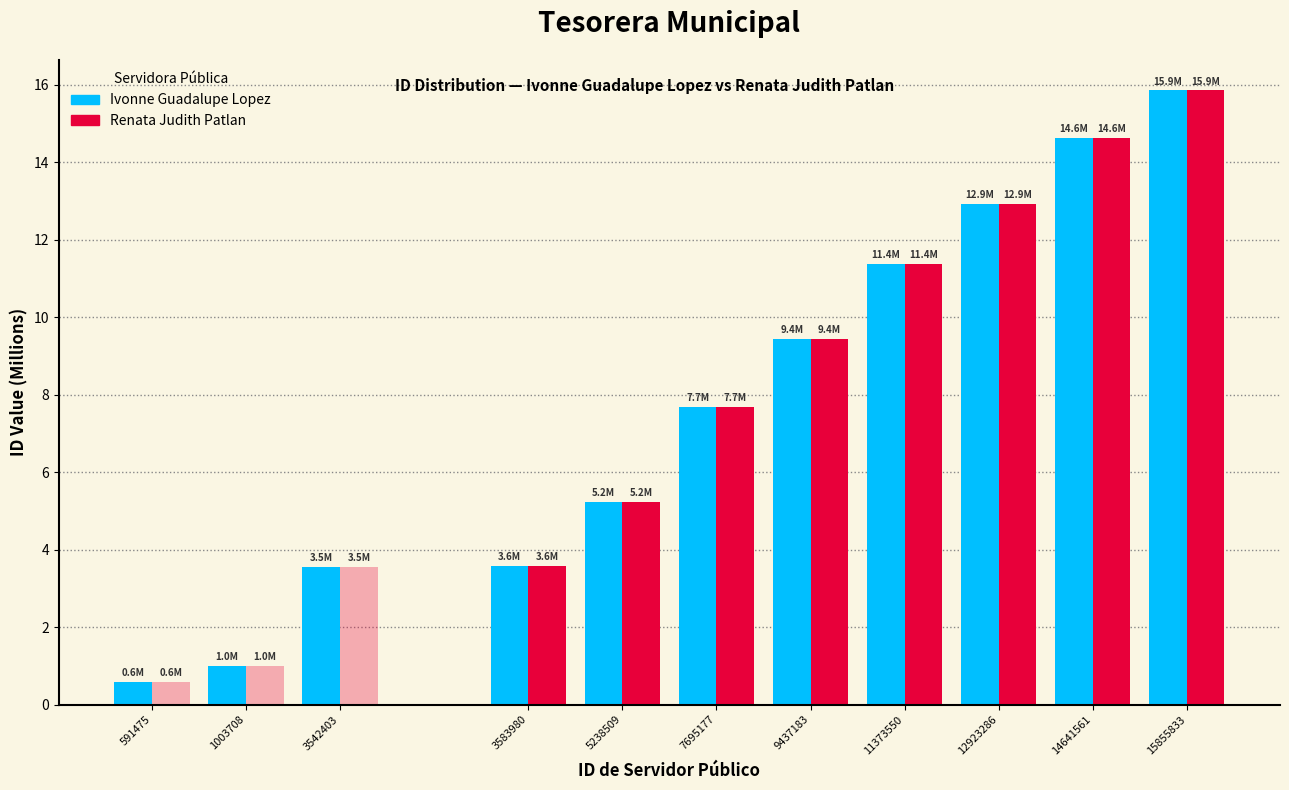

True or false: Renata Judith Patlan (ref) has a value of 0.6 at 591475.

True